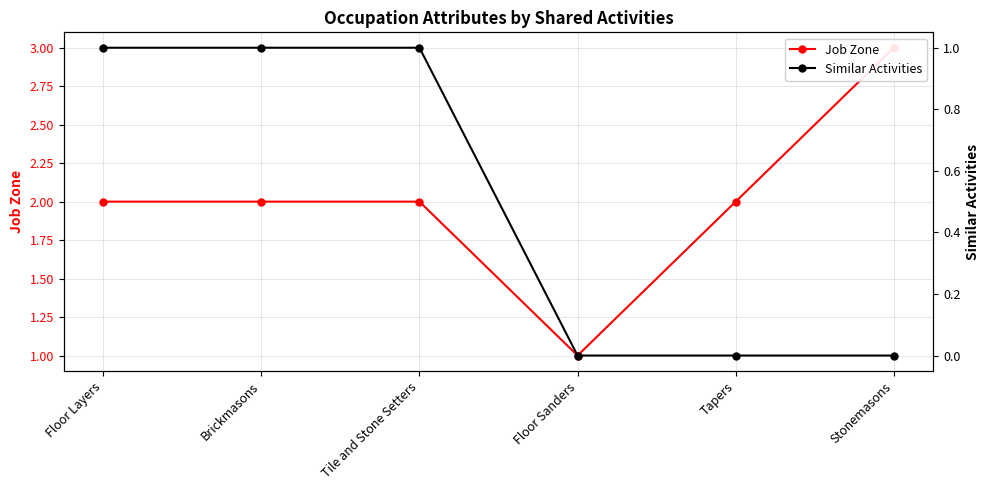

What is the label of the 6th point from the right?

Floor Layers